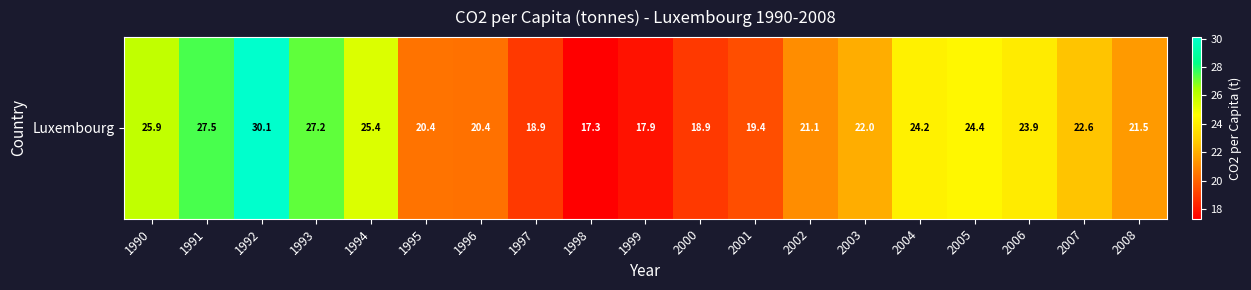

What value does the data have at 2003?

22.0